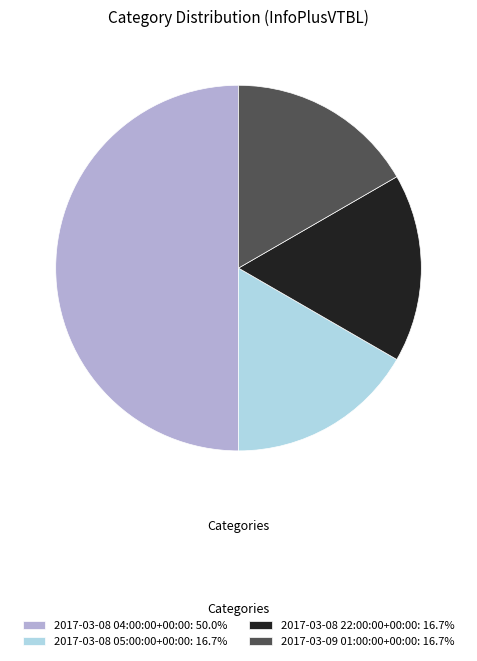

Approximately how many times larger is the value at 2017-03-08 22:00:00+00:00: 16.7% compared to 2017-03-08 05:00:00+00:00: 16.7%?

1.0